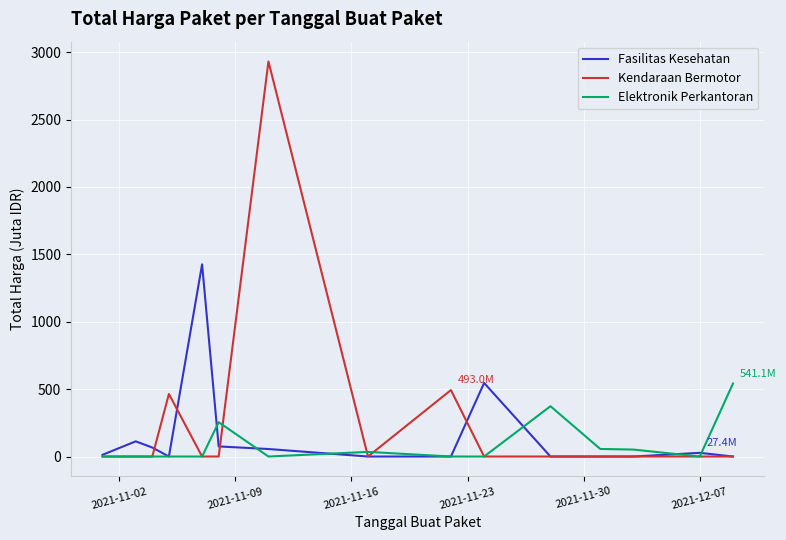

What is the maximum value shown in the chart?

2931.6